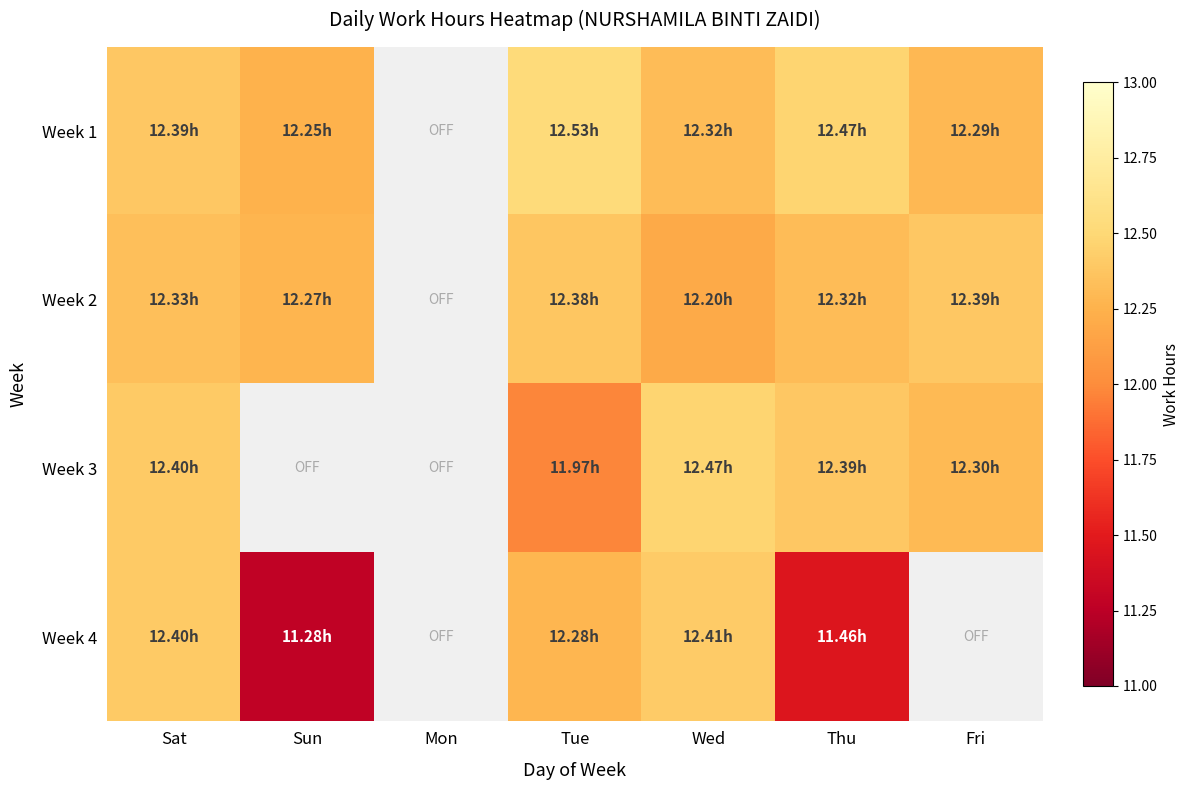

What is the maximum value shown in the chart?

12.5